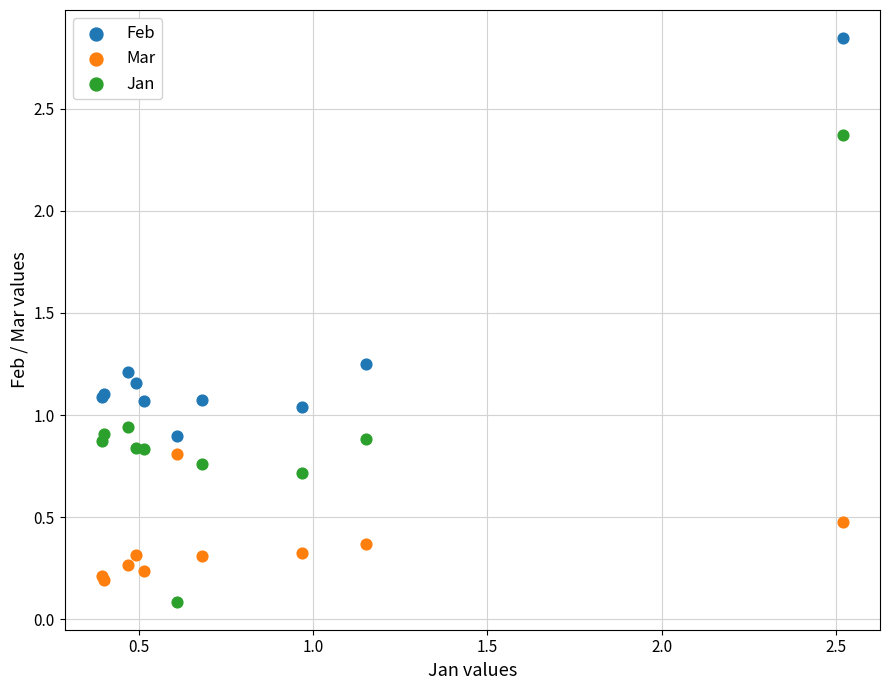

Which series contains the highest Y value?

Feb